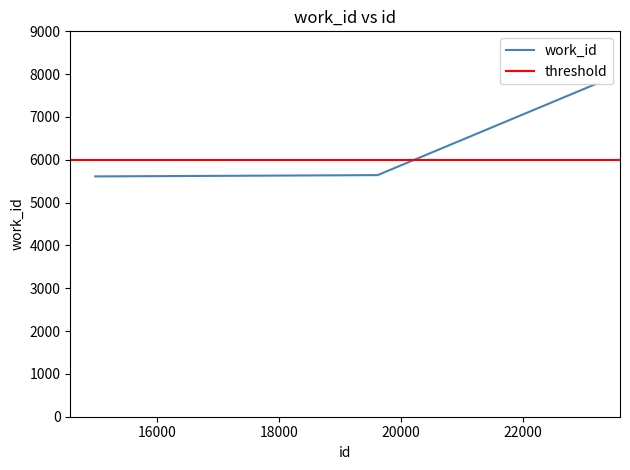

What is the change in value from 19616 to 23177?

+2120